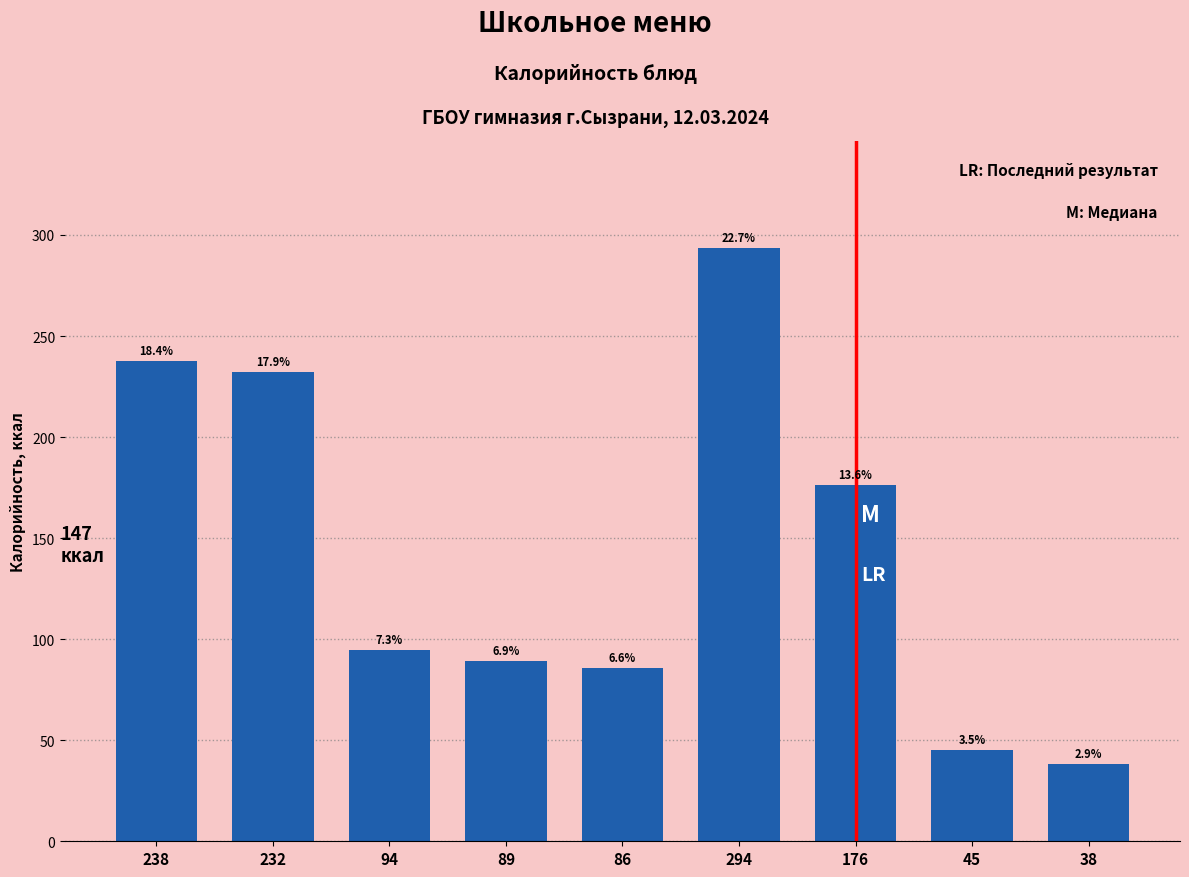

How many bars are there in total?

9